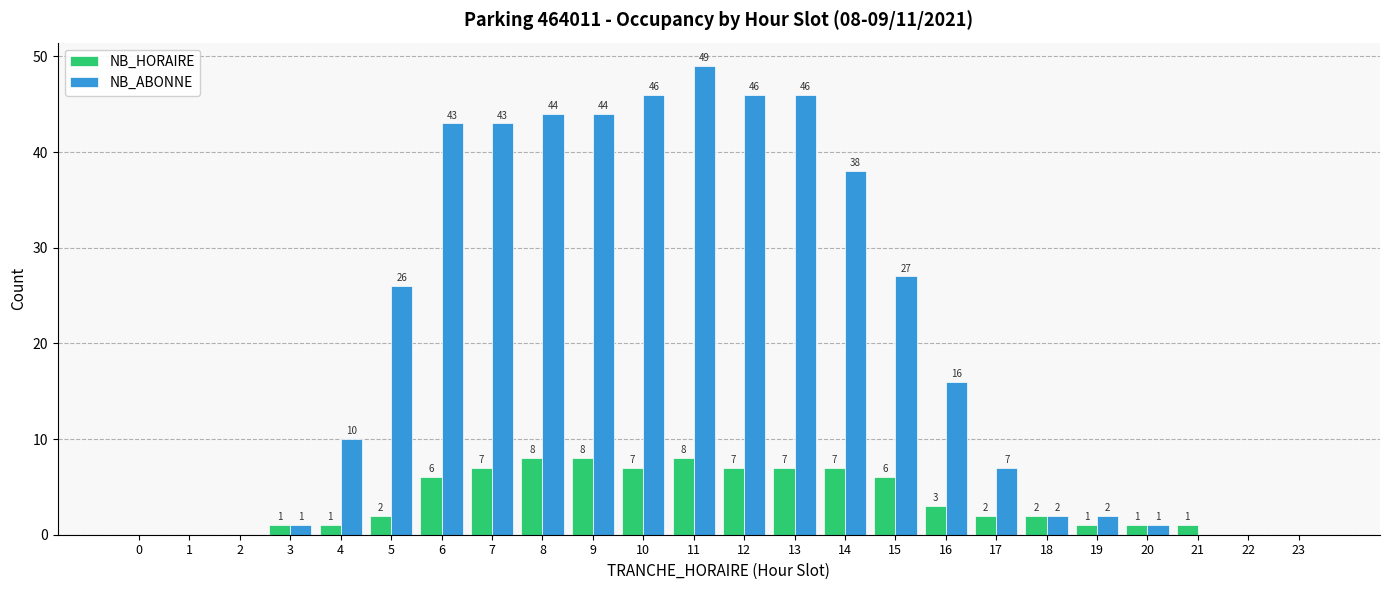

At which category is the sum across all series the highest?

11